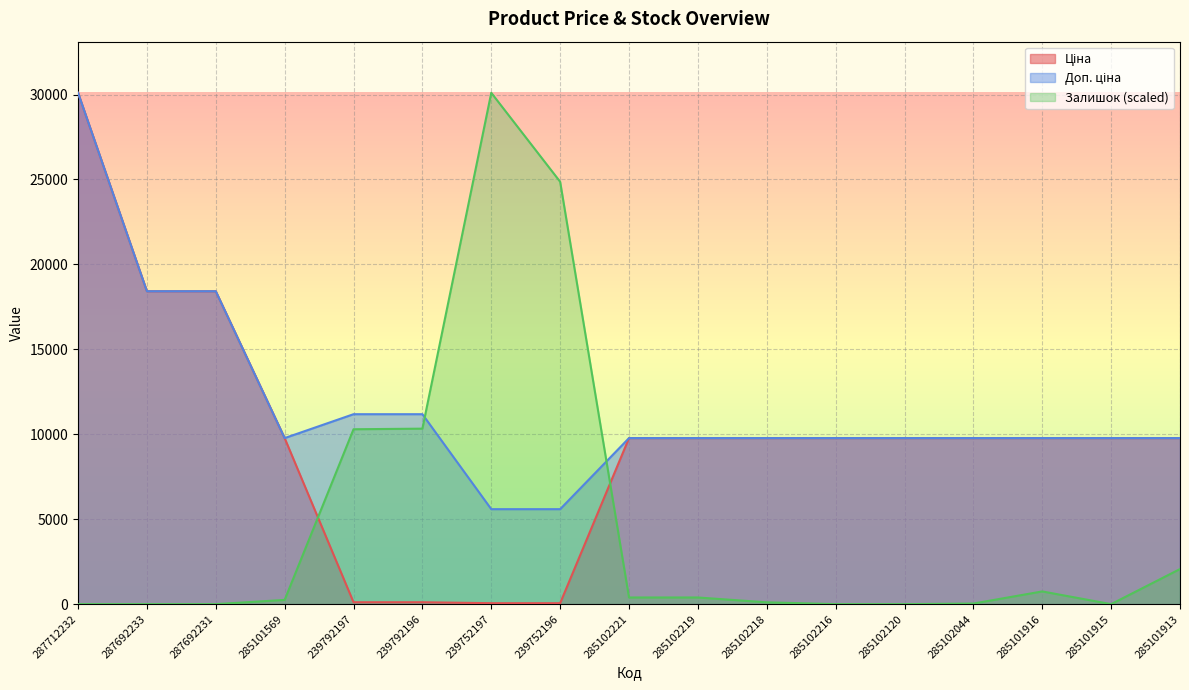

What is the label of the 11th point from the right?

239752197